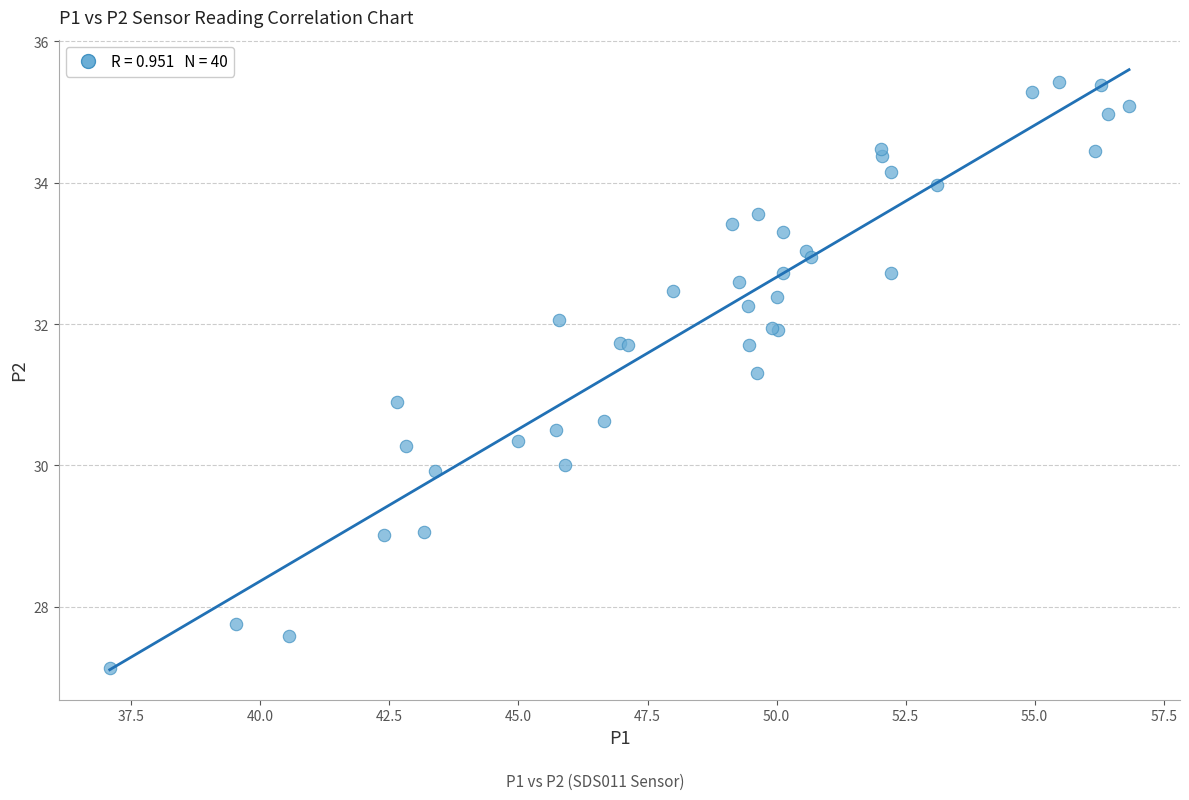

What Y value in the scatter plot is closest to 31?

30.9